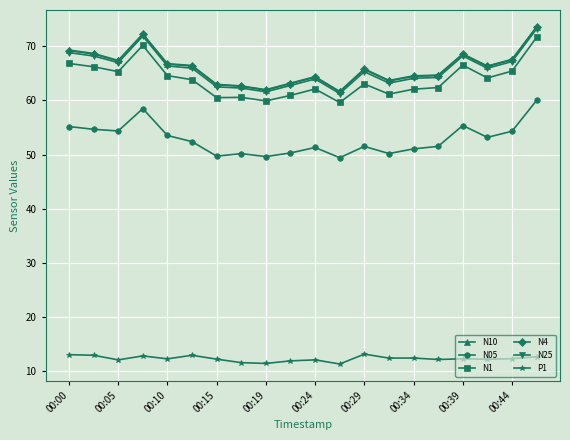

What is the greatest value displayed?

73.6